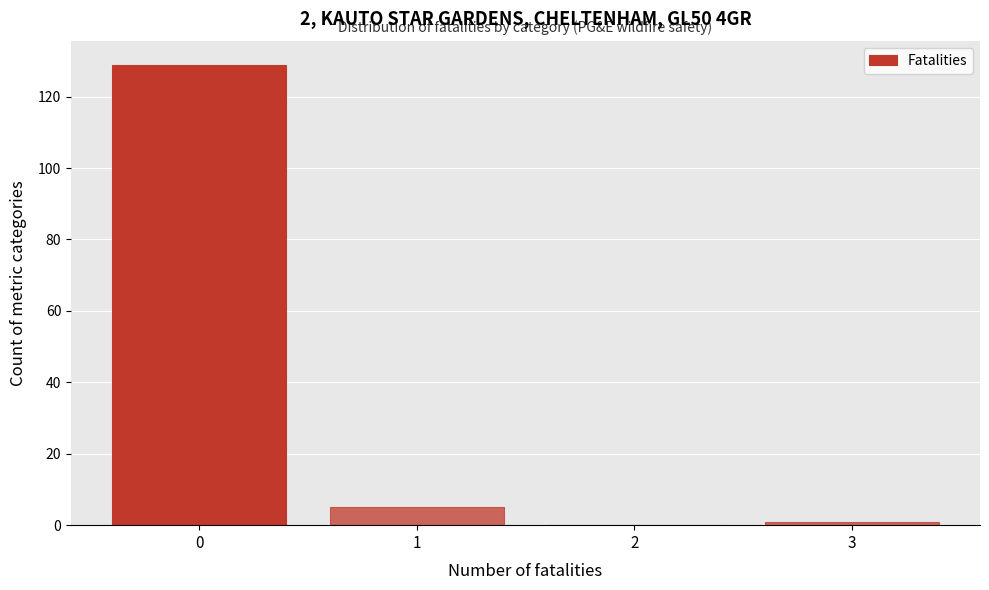

Reading left to right, list every bar in this chart as the range it spans on the x-axis followed by its height. The values are not printed on the chart, so give them approximately, as read against the axis.

-0.5 to 0.5: 130
0.5 to 1.5: 6
1.5 to 2.5: 0
2.5 to 3.5: under 2